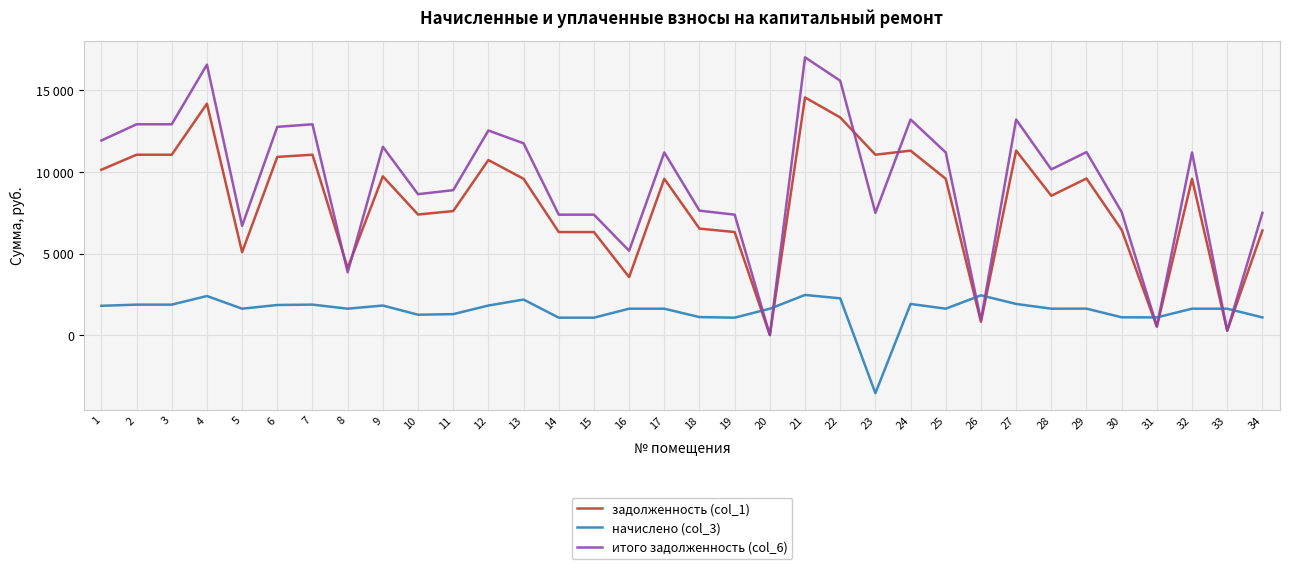

What are all the series names shown in the legend?

задолженность (col_1), начислено (col_3), итого задолженность (col_6)